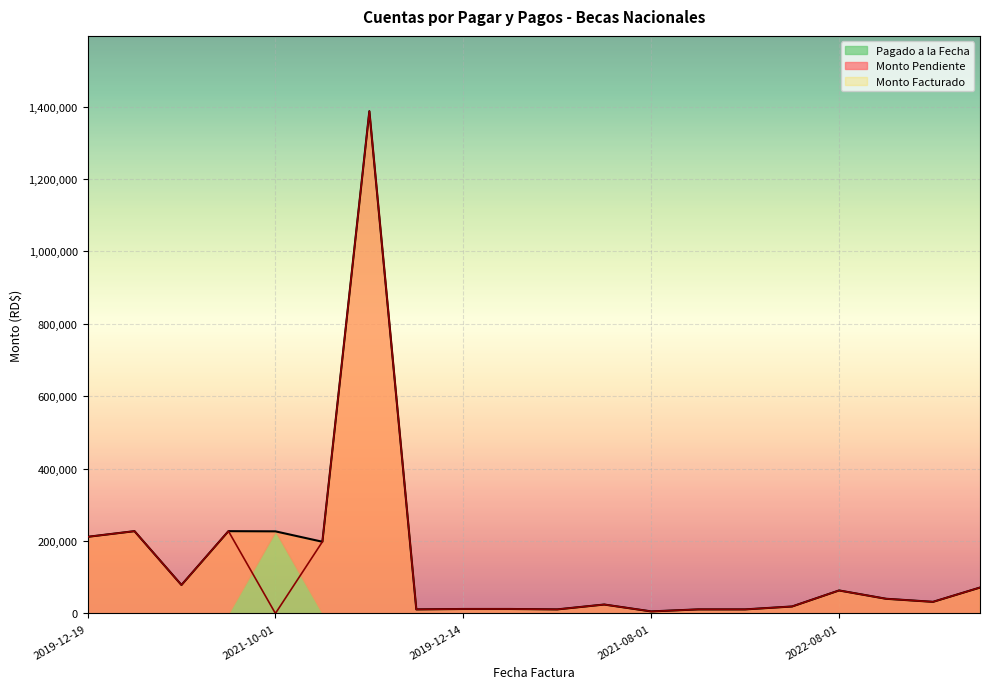

The value of Monto Pendiente at 2019-12-14 is 12291.7. True or false?

True